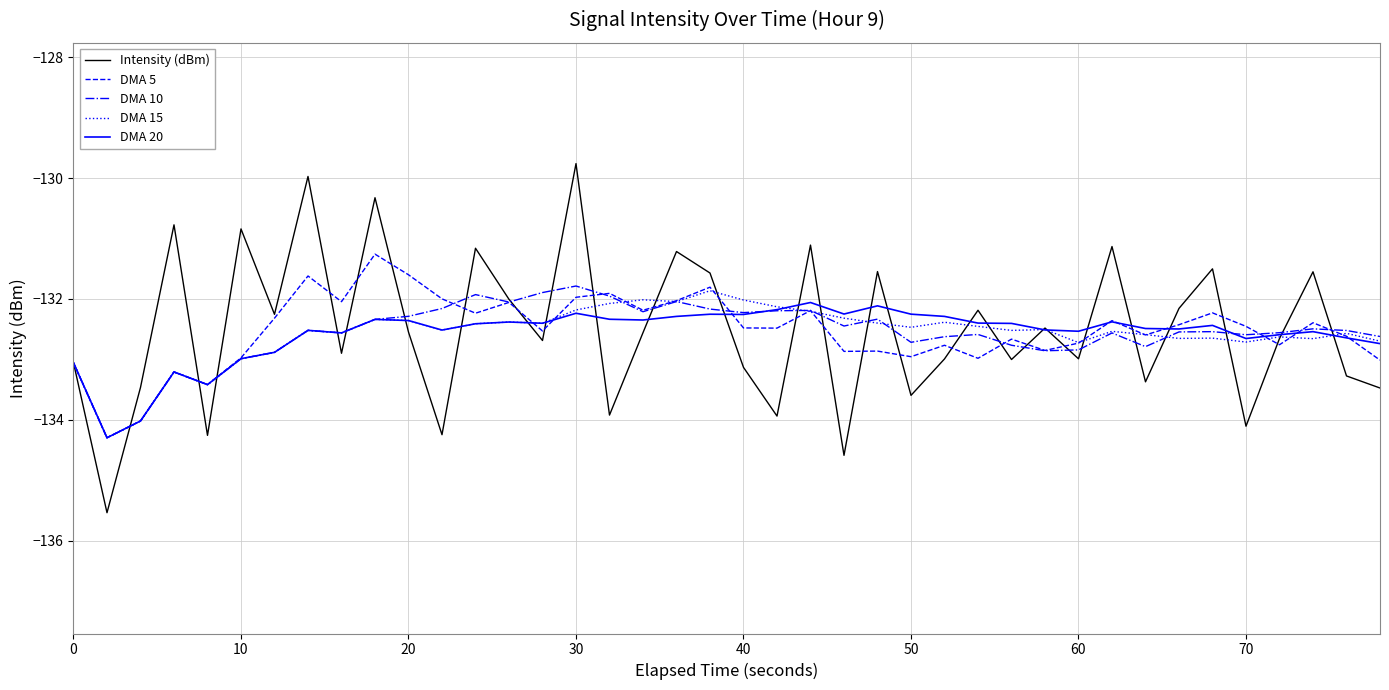

Which series has the widest spread of values?

Intensity (dBm)